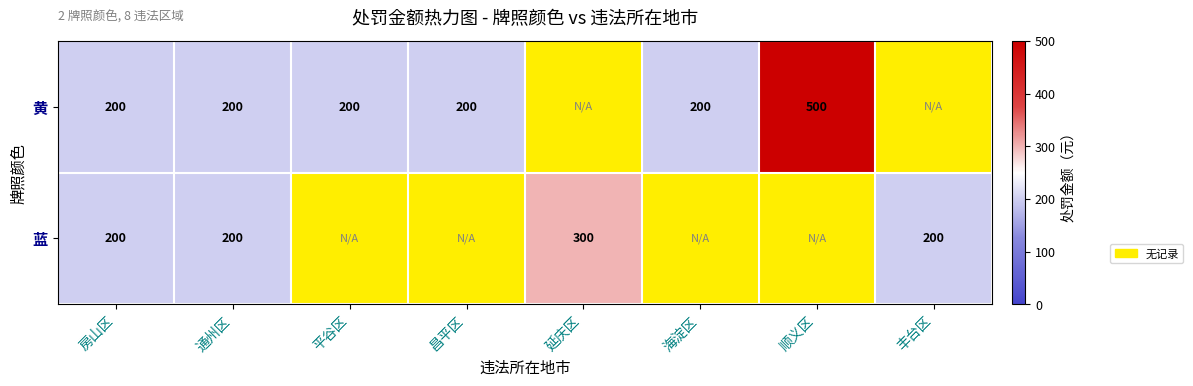

The 黄 series shows 200 at 房山区. True or false?

True